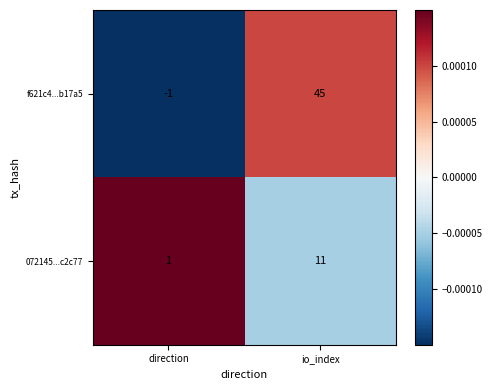

Between direction and io_index, which series saw the biggest shift?

f621c4...b17a5